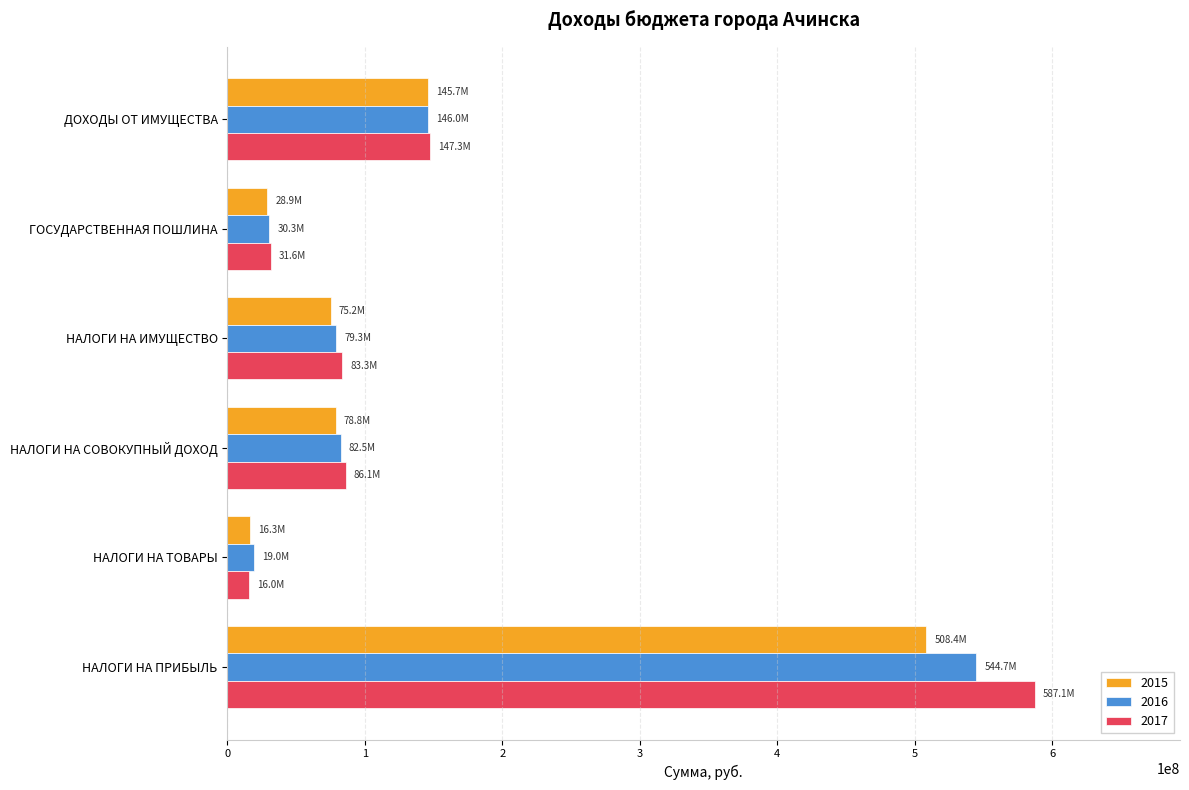

At which label is 2016 closest to 281839845?

ДОХОДЫ ОТ ИМУЩЕСТВА